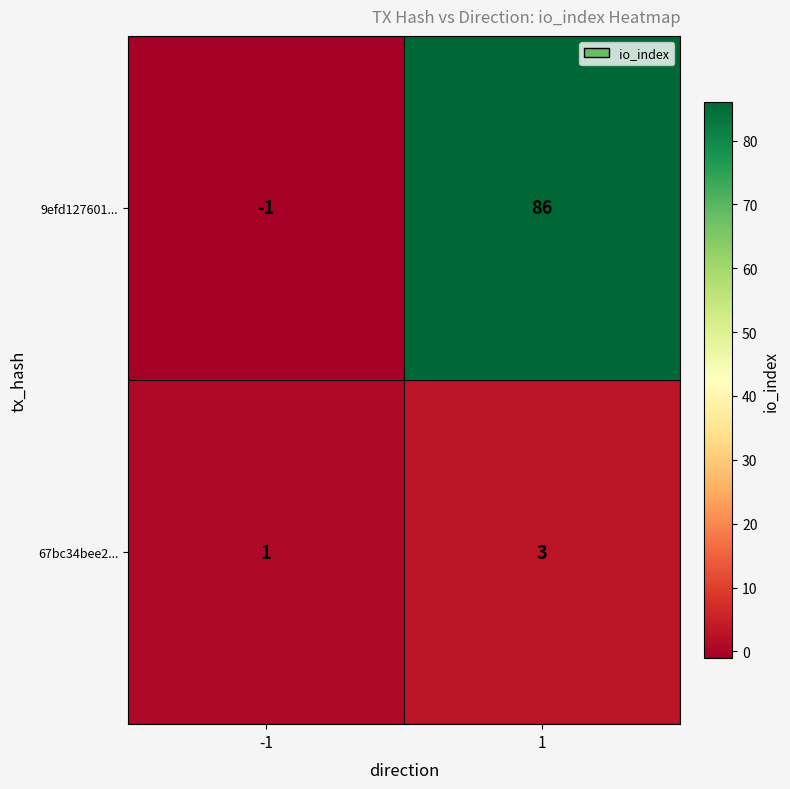

At -1, list the series in order from smallest to largest.

9efd127601..., 67bc34bee2...